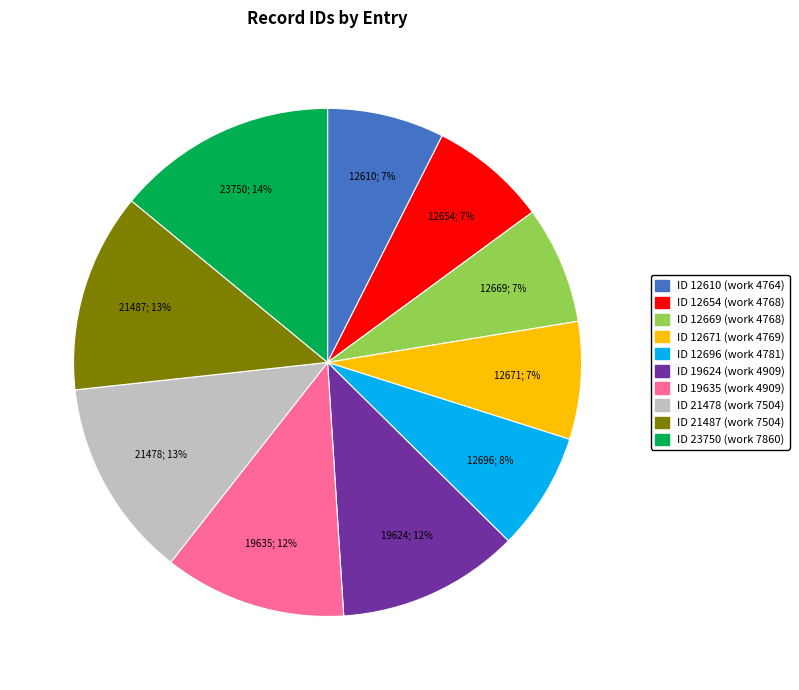

Does ID 19624 (work 4909) represent more than half of the total?

No